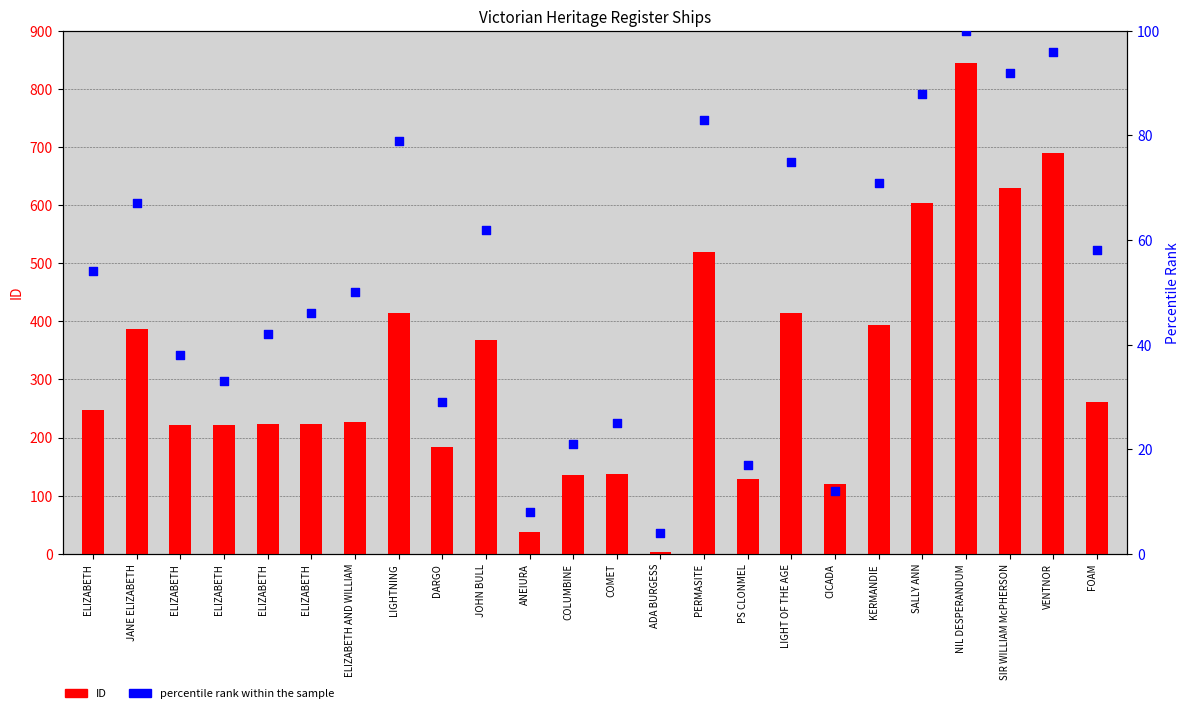

At which category is the sum across all series the highest?

NIL DESPERANDUM